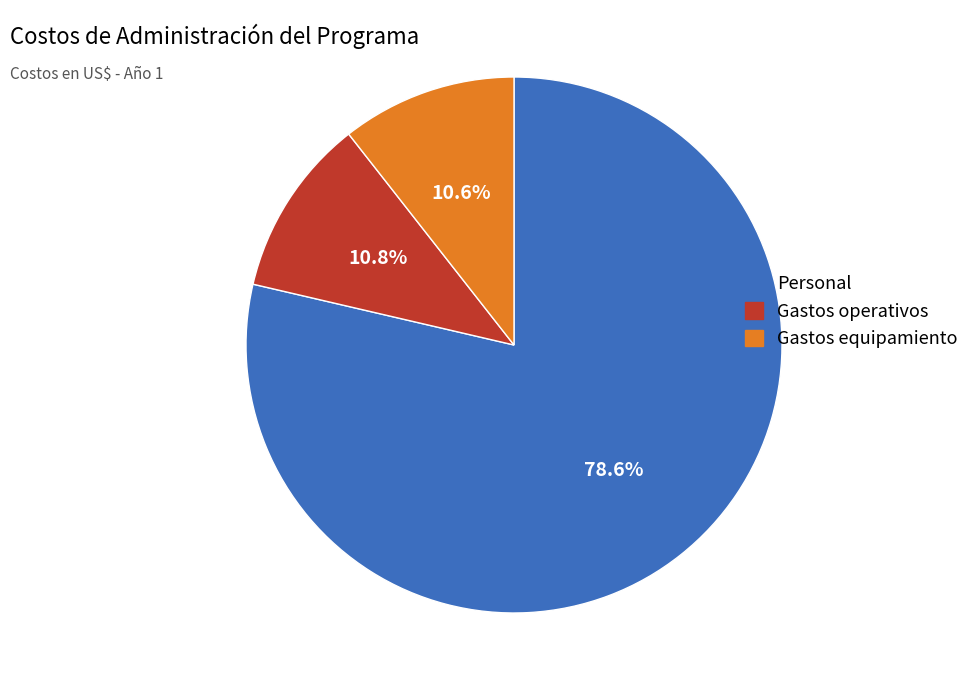

To the nearest percent, what is the combined percentage of Gastos operativos and Personal?

89%